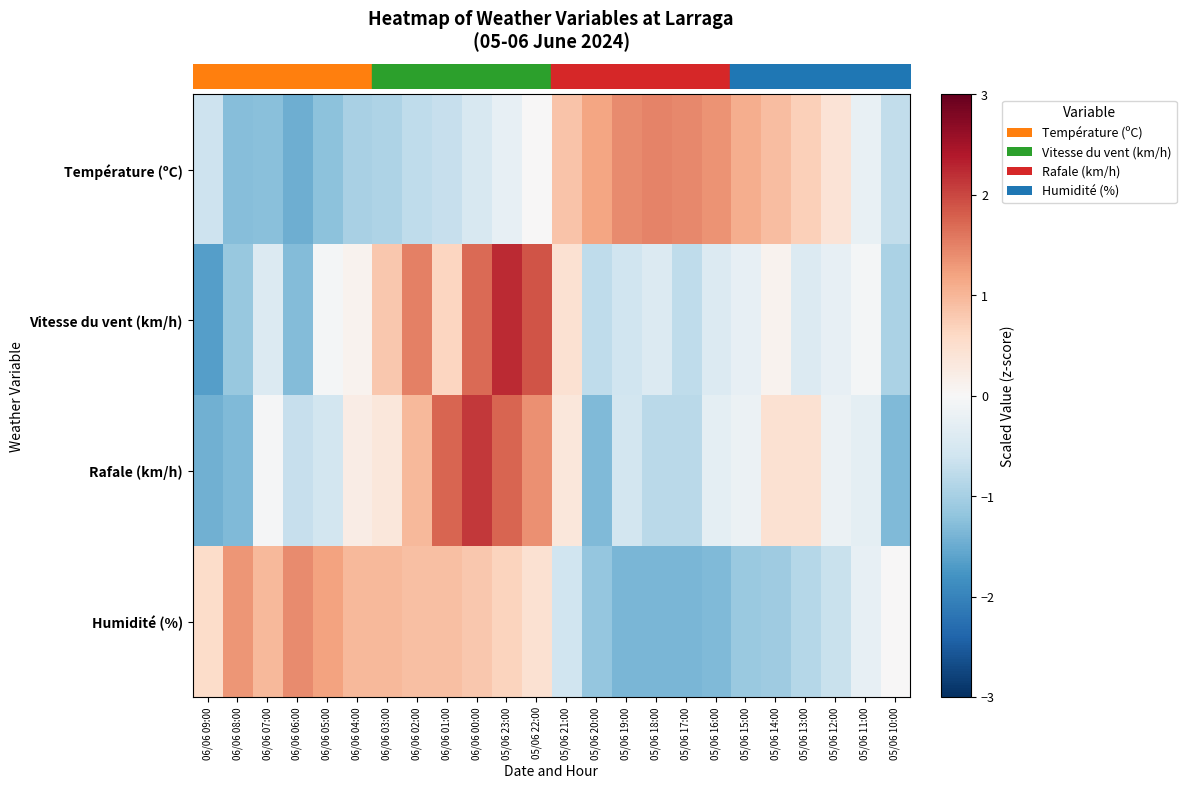

Rank the series by their maximum value, from highest to lowest.

row_1, row_2, row_0, row_3